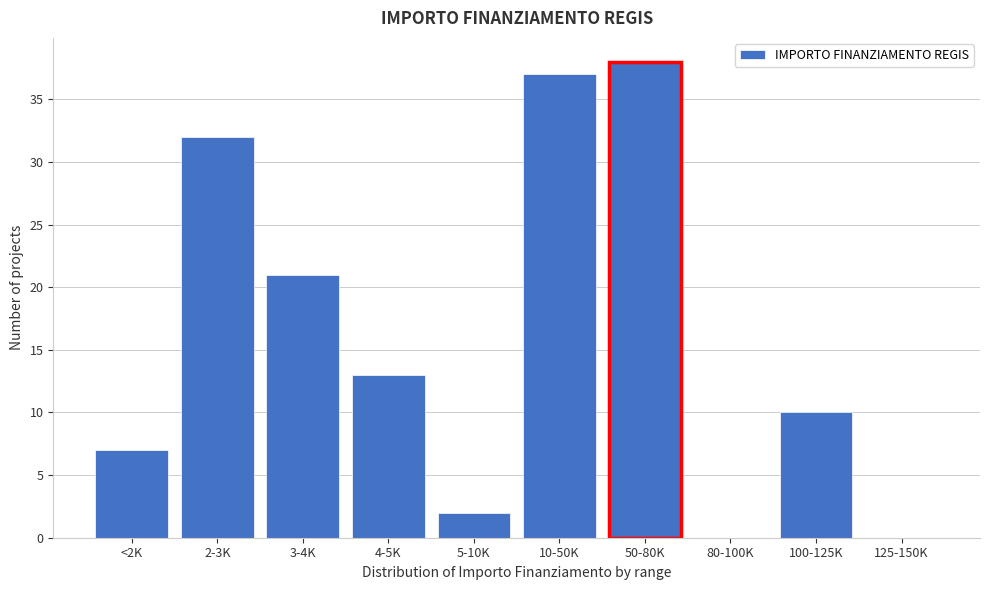

Reading left to right, list all the values displayed in this chart.

<2K=7	2-3K=32	3-4K=21	4-5K=13	5-10K=2	10-50K=37	50-80K=38	80-100K=0	100-125K=10	125-150K=0